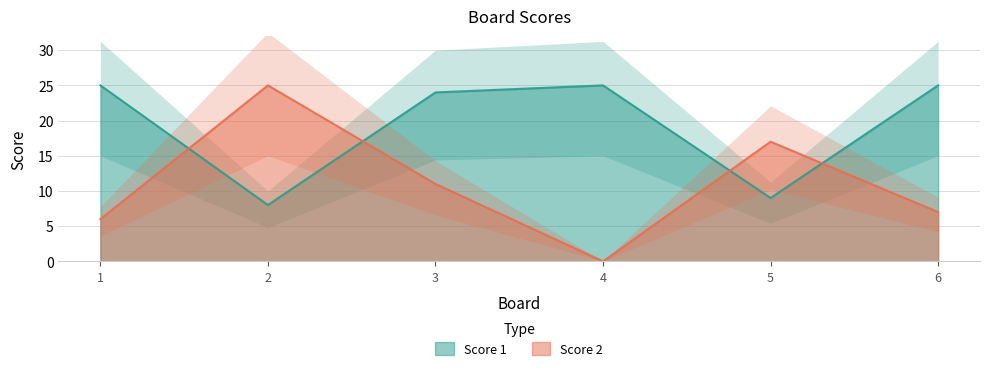

True or false: Score 1 and Score 2 cross at least once.

True